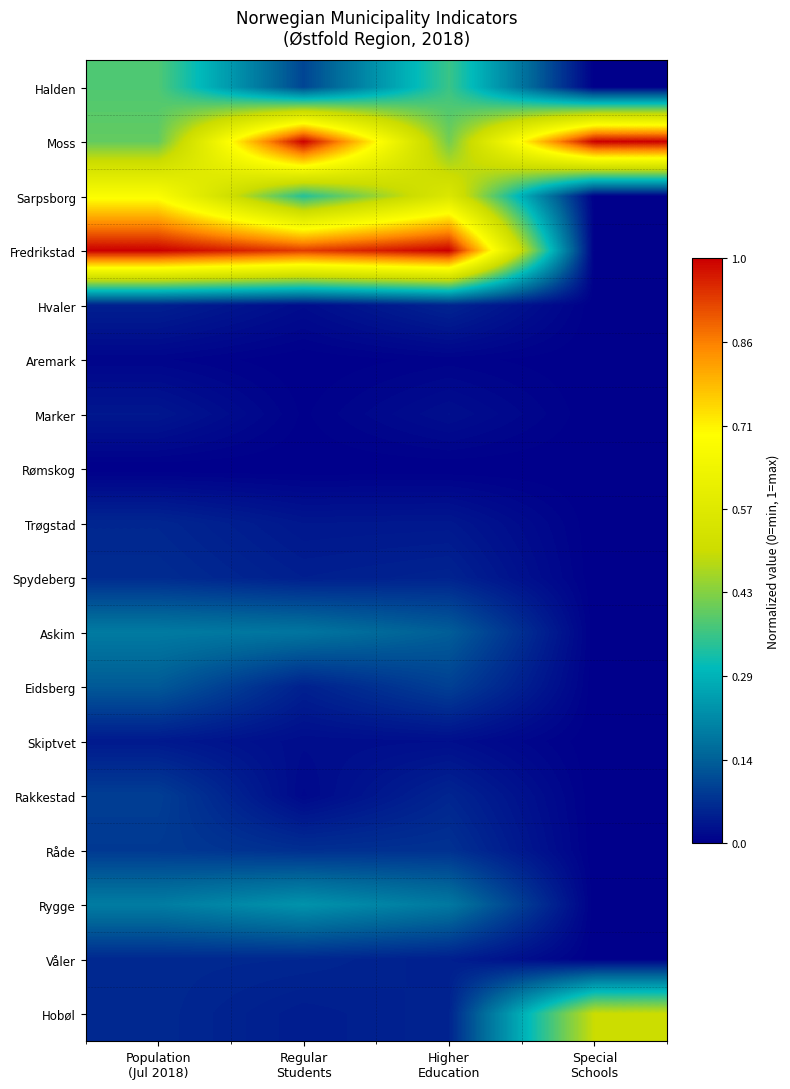

List the series in order of their peak value, lowest first.

Rømskog, Aremark, Marker, Skiptvet, Hvaler, Trøgstad, Våler, Spydeberg, Råde, Rakkestad, Eidsberg, Askim, Rygge, Halden, Hobøl, Sarpsborg, Moss, Fredrikstad